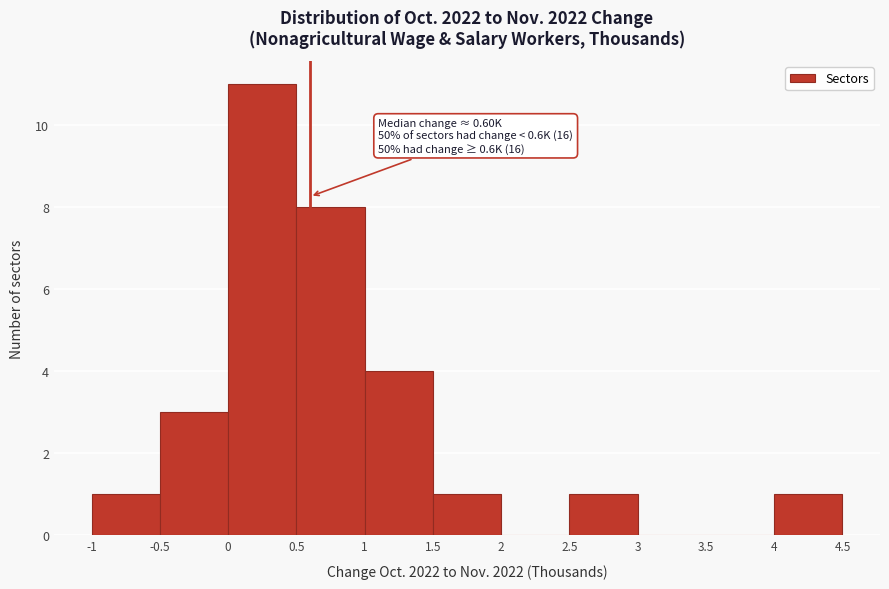

Which range on the x-axis has the tallest bar?

0 to 0.5